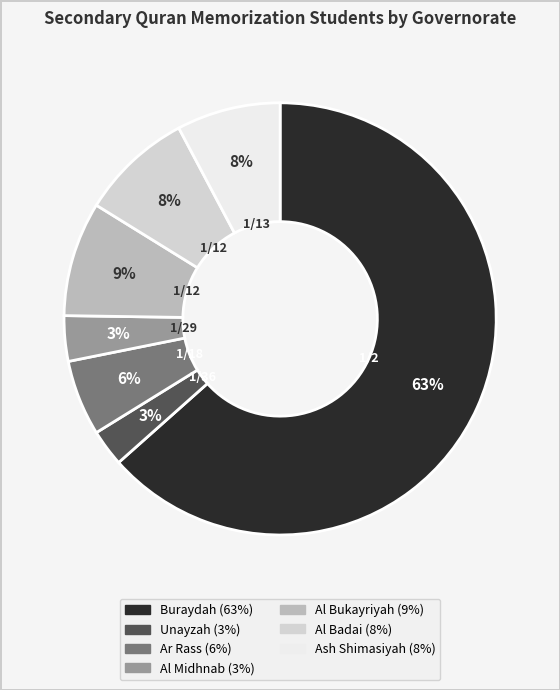

True or false: Al Midhnab accounts for 3% of the total.

True